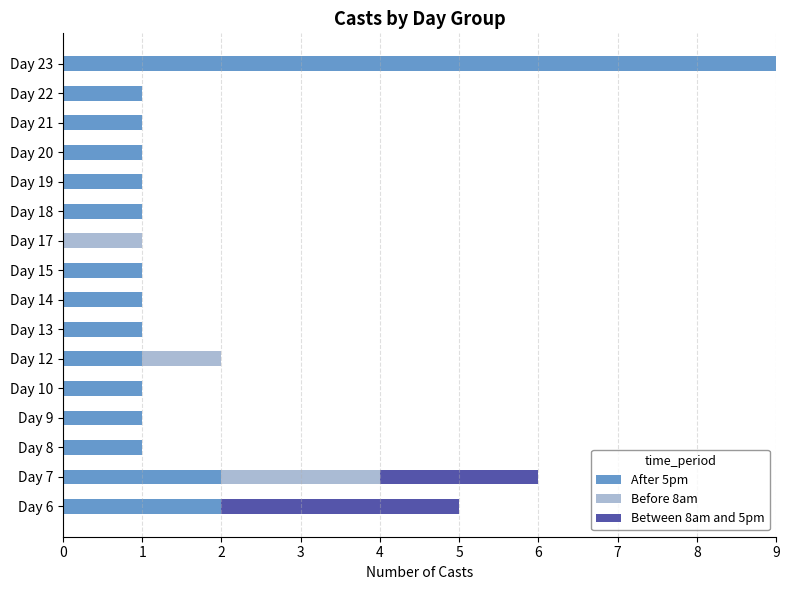

What is the total value across all series at Day 6?

5